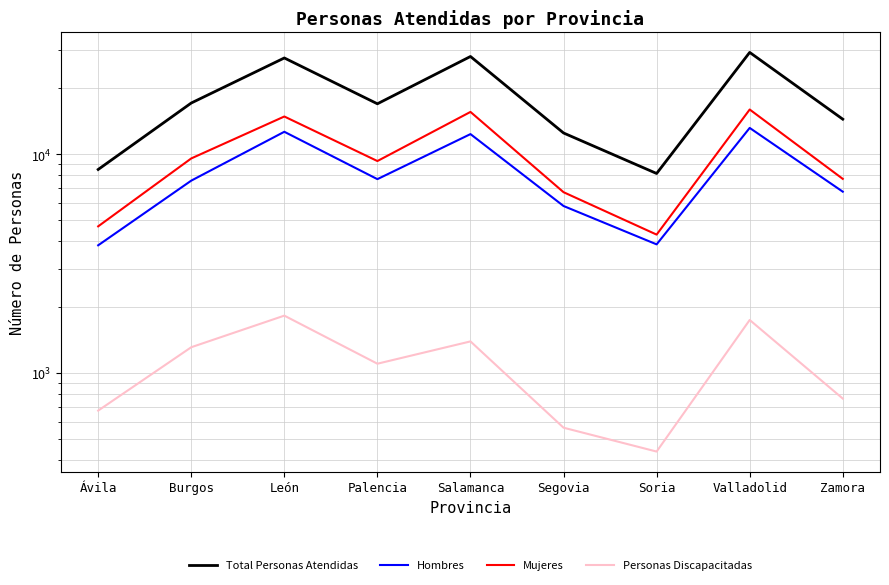

What position from the left is Burgos?

2